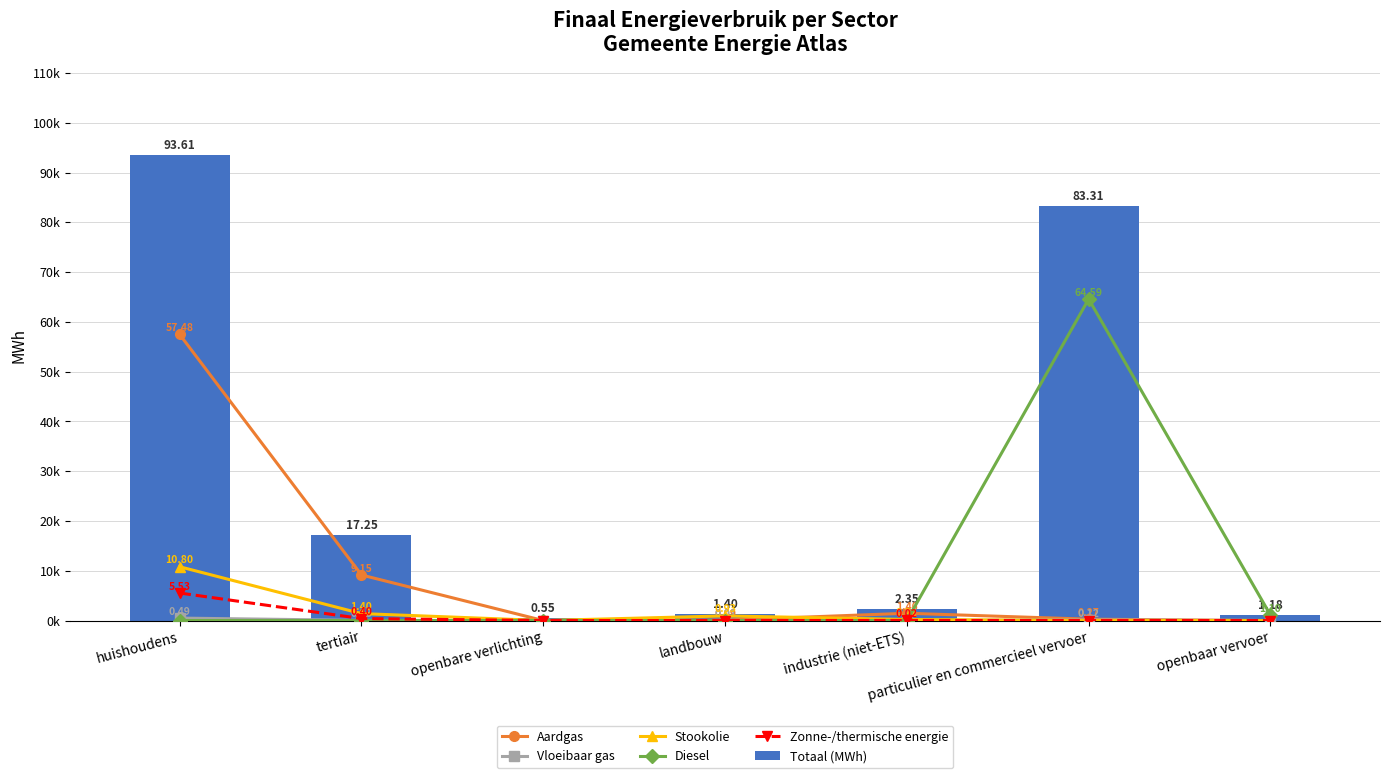

True or false: Totaal (MWh) has a value of 551.7 at openbare verlichting.

True